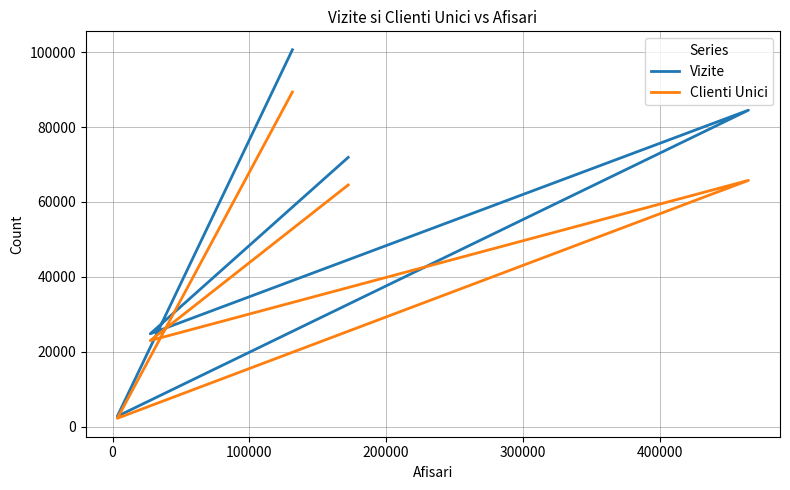

Reading left to right, transcribe all the data shown in this chart.

Vizite: 71907	24810	84517	2781	100646
Clienti Unici: 64537	23004	65774	2247	89365